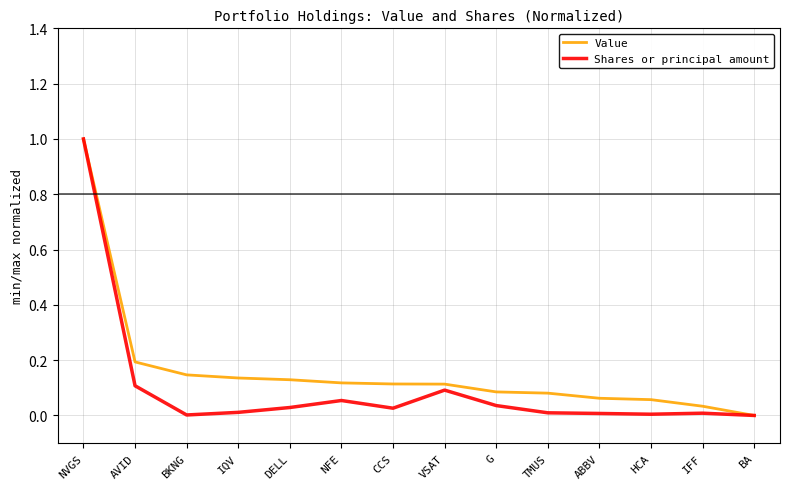

What is the sum of the Value values at ABBV and VSAT?

0.2